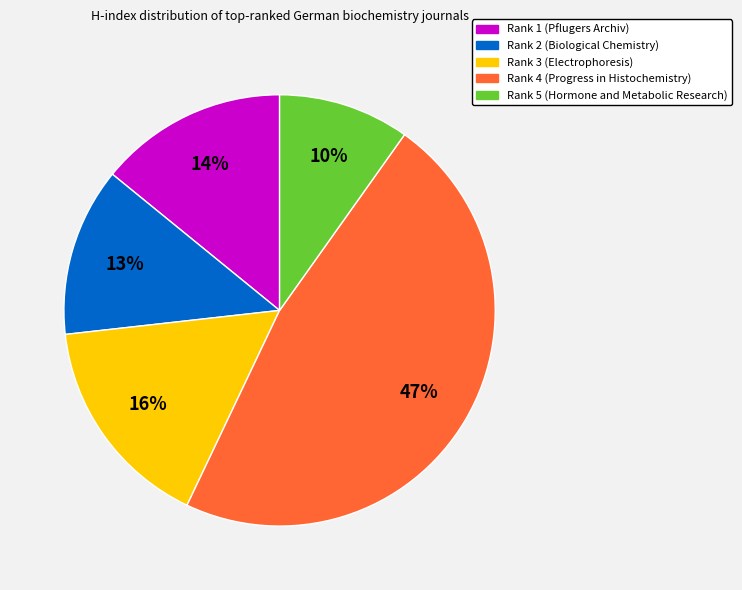

What is the ratio of the value at Rank 3 to the value at Rank 1?

1.1